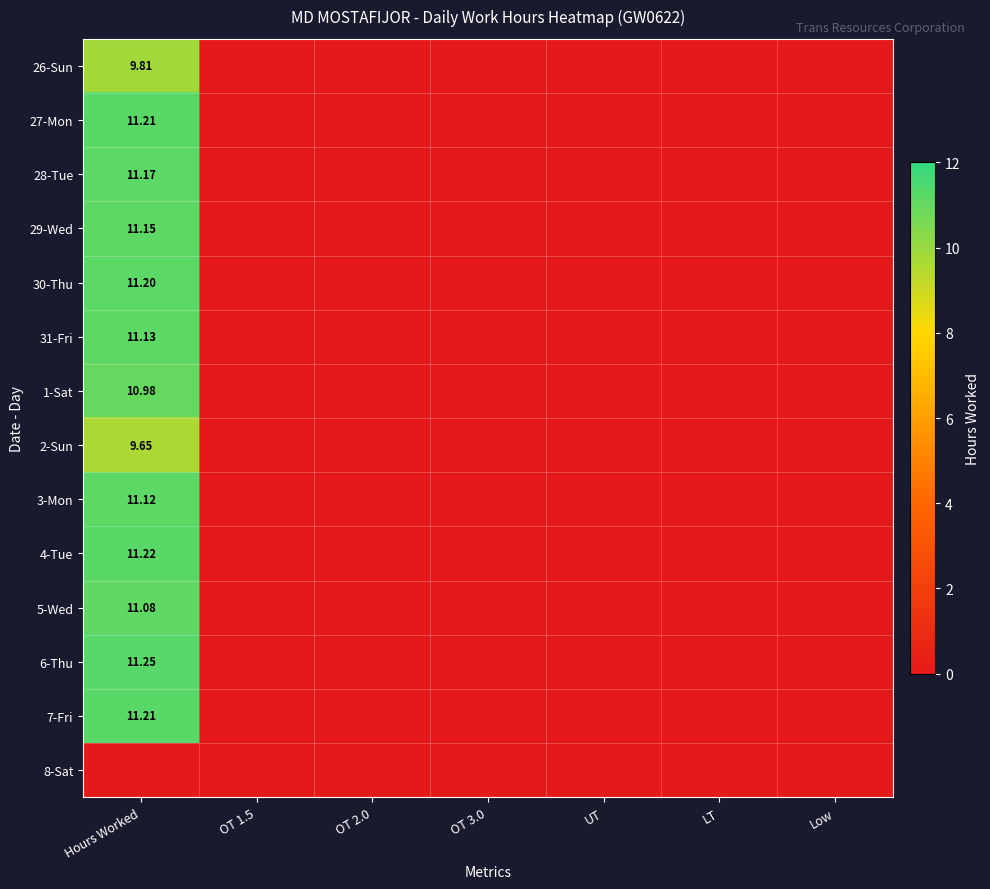

Between OT 1.5 and OT 3.0, which is larger?

OT 1.5